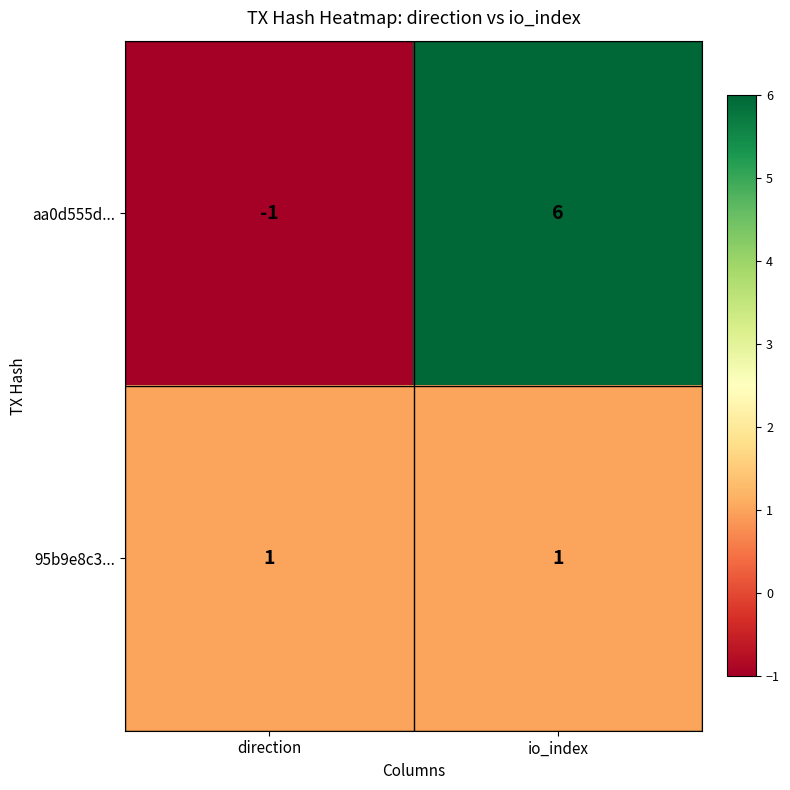

The value of 95b9e8c3... at direction is 1. True or false?

True